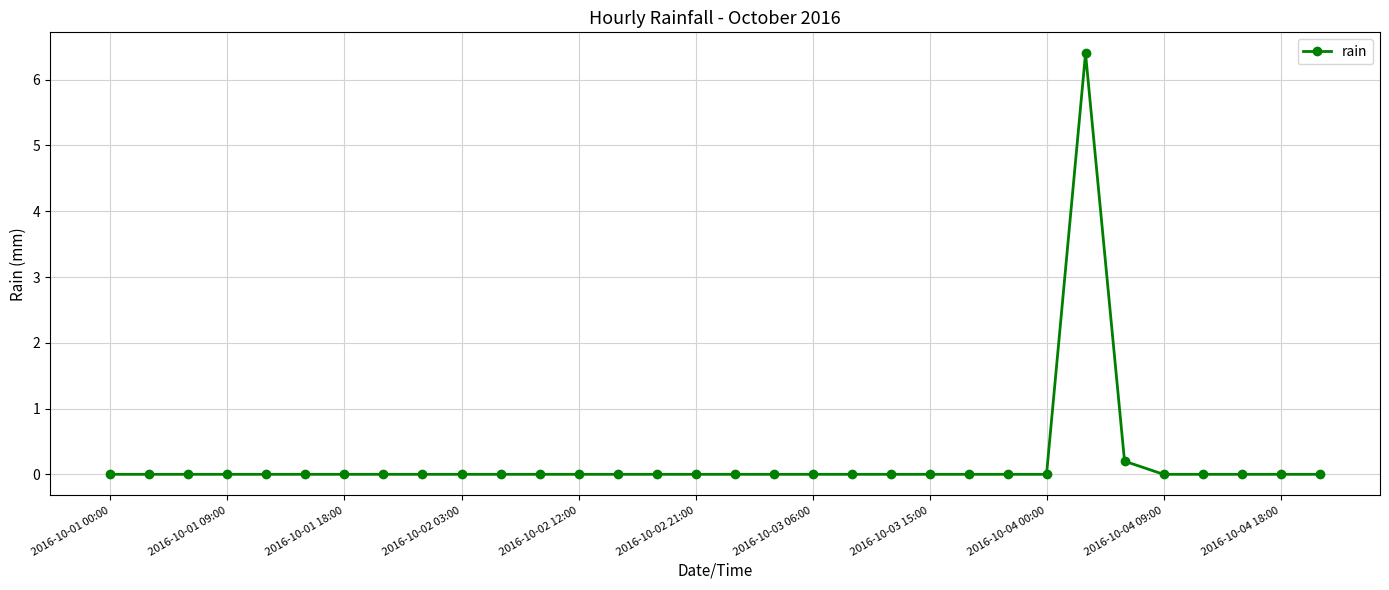

How many lines are shown in the chart?

1